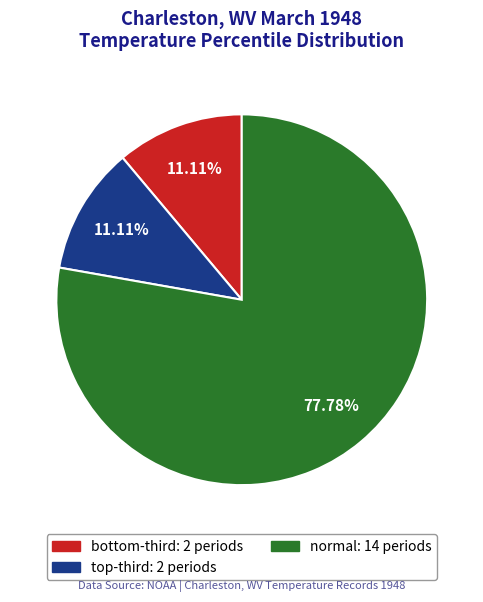

Which slice is the largest?

normal